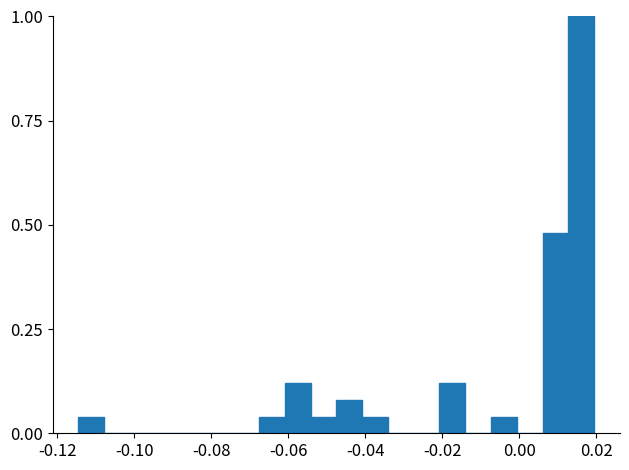

Around what value on the x-axis is the tallest bar? Give the approximate position of its centre, as read against the axis.

0.016